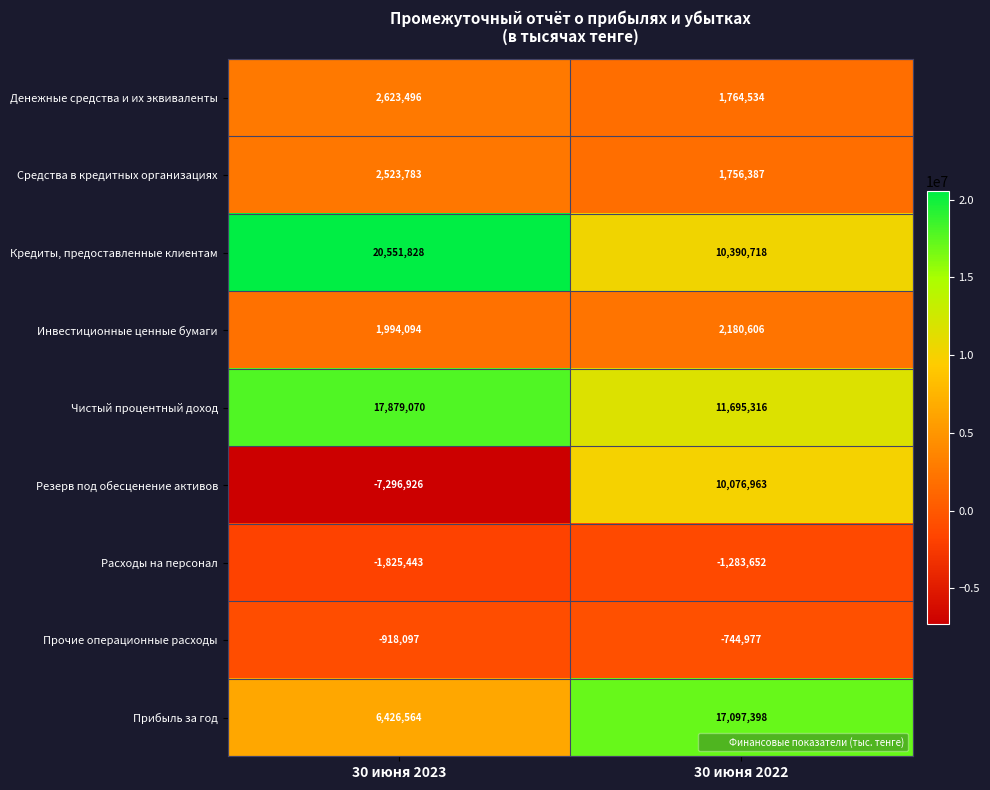

At 30 июня 2023, list the series in order from smallest to largest.

Резерв под обесценение активов, Расходы на персонал, Прочие операционные расходы, Инвестиционные ценные бумаги, Средства в кредитных организациях, Денежные средства и их эквиваленты, Прибыль за год, Чистый процентный доход, Кредиты, предоставленные клиентам